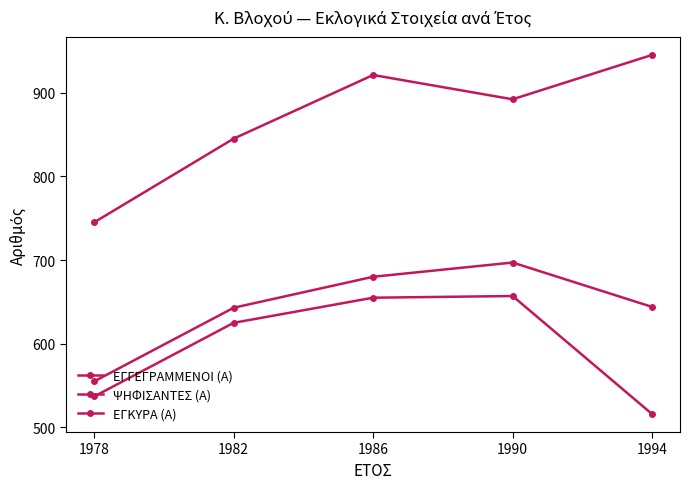

True or false: ΕΓΚΥΡΑ (Α) and ΨΗΦΙΣΑΝΤΕΣ (Α) intersect in this chart.

False